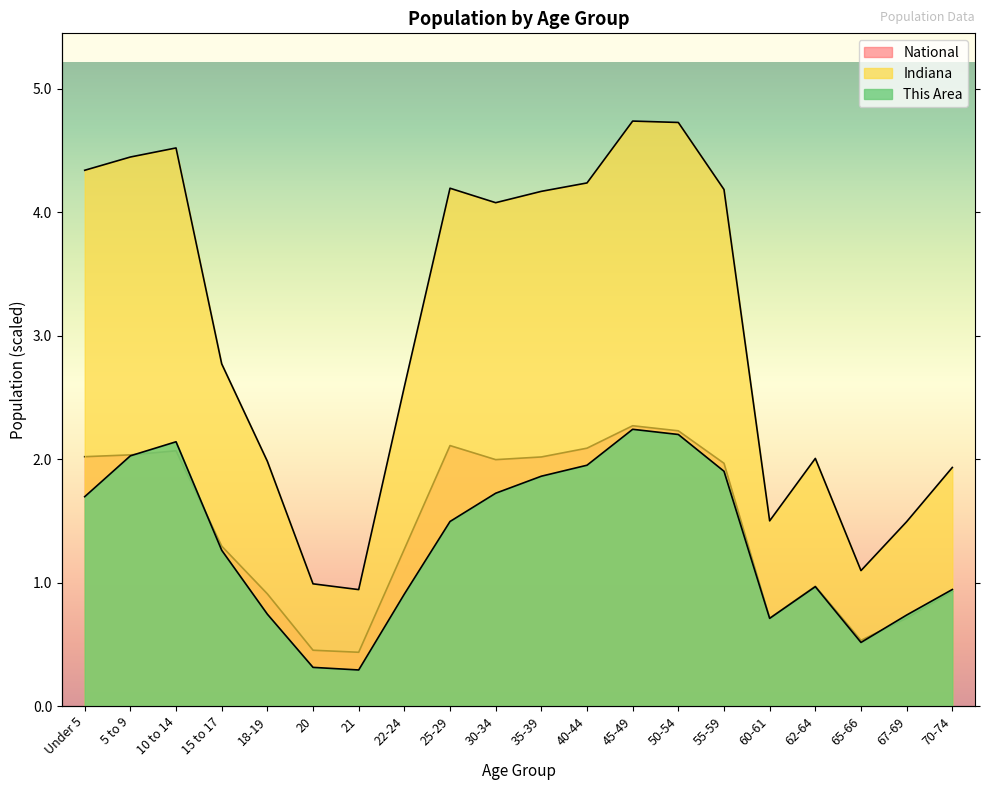

Where is the first local minimum for National?

21